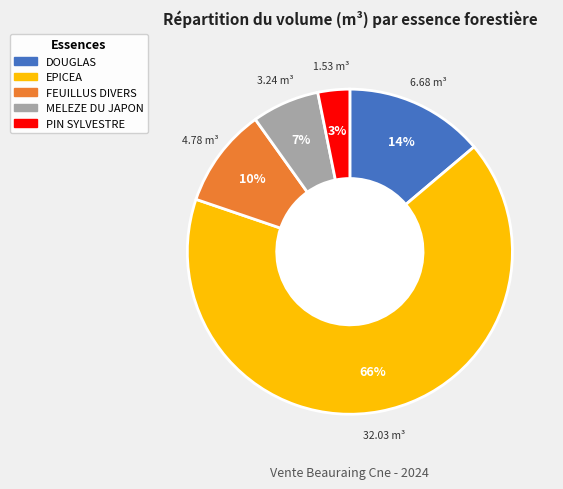

What percentage is the FEUILLUS DIVERS slice, to the nearest percent?

10%